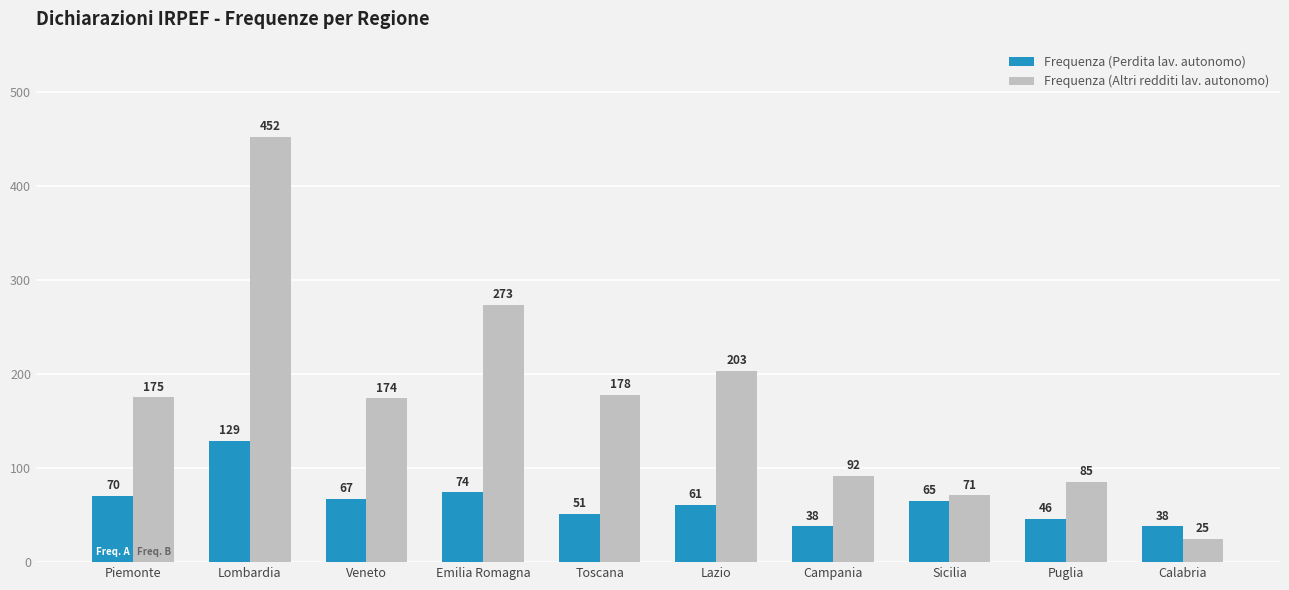

Which category has the highest value across all series?

Lombardia